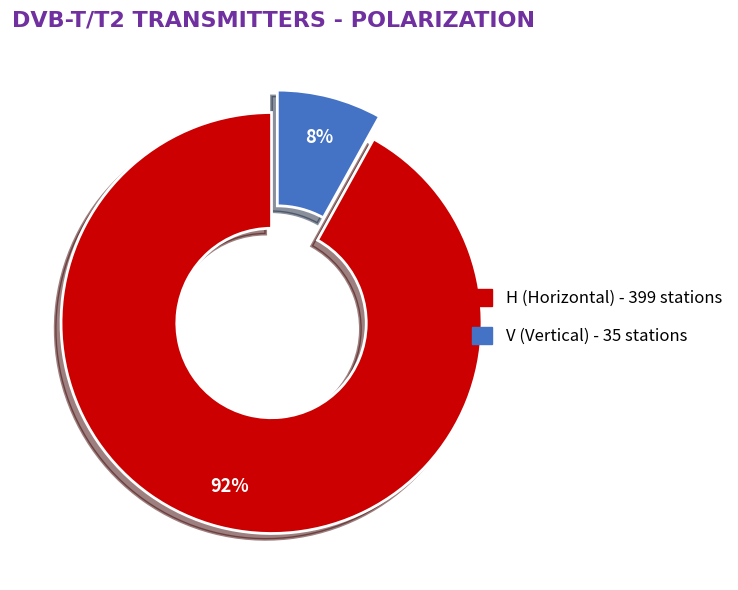

Rank the categories by value from highest to lowest.

H, V